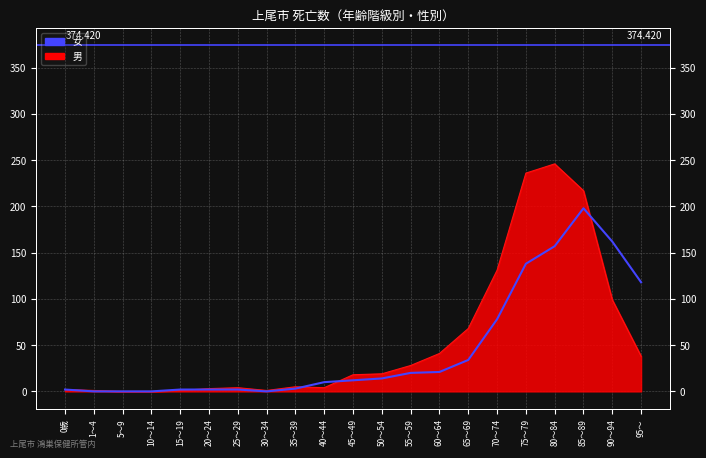

What is the sum of all values?

973